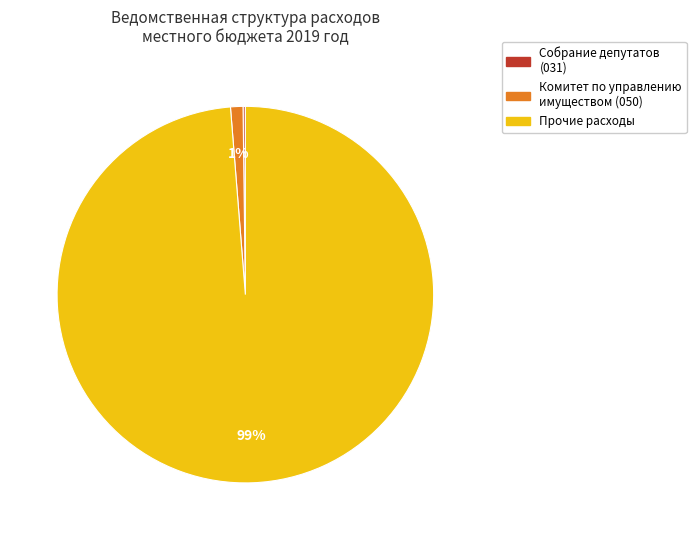

To the nearest percent, what portion does Комитет по управлению имуществом (050) represent?

1%